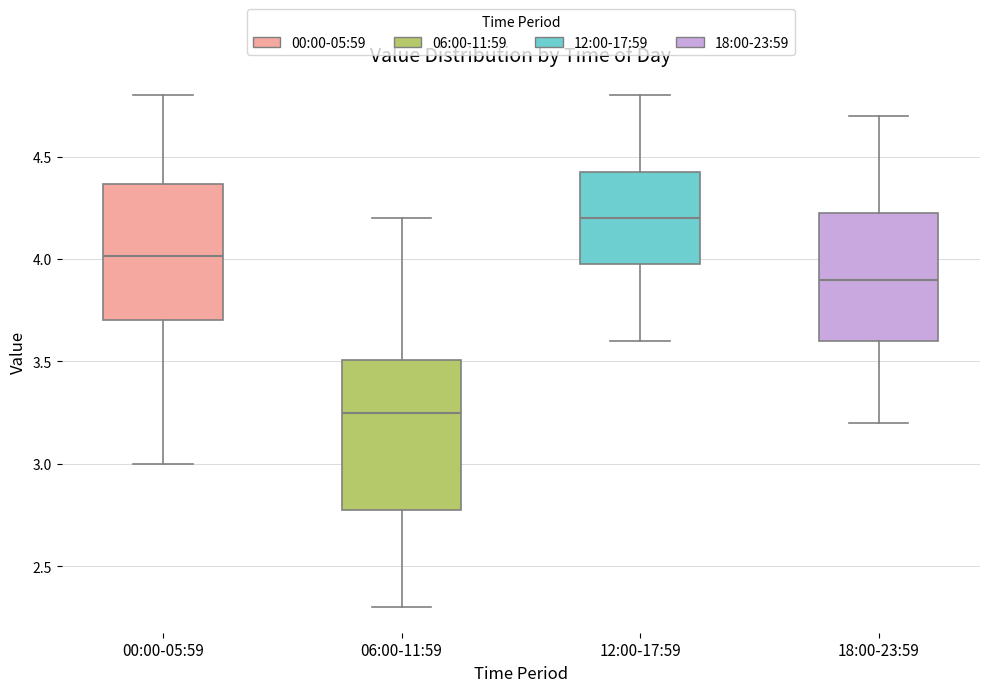

Which box is the tallest, from its lower edge to its upper edge?

06:00-11:59